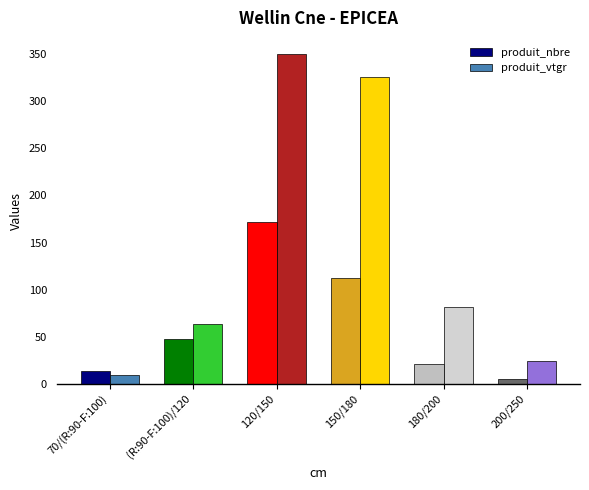

Reading right to left, transcribe all the data shown in this chart.

produit_nbre: 5.0	21.0	112.0	172.0	48.0	14.0
produit_vtgr: 24.8	81.6	325.9	349.8	64.0	9.8